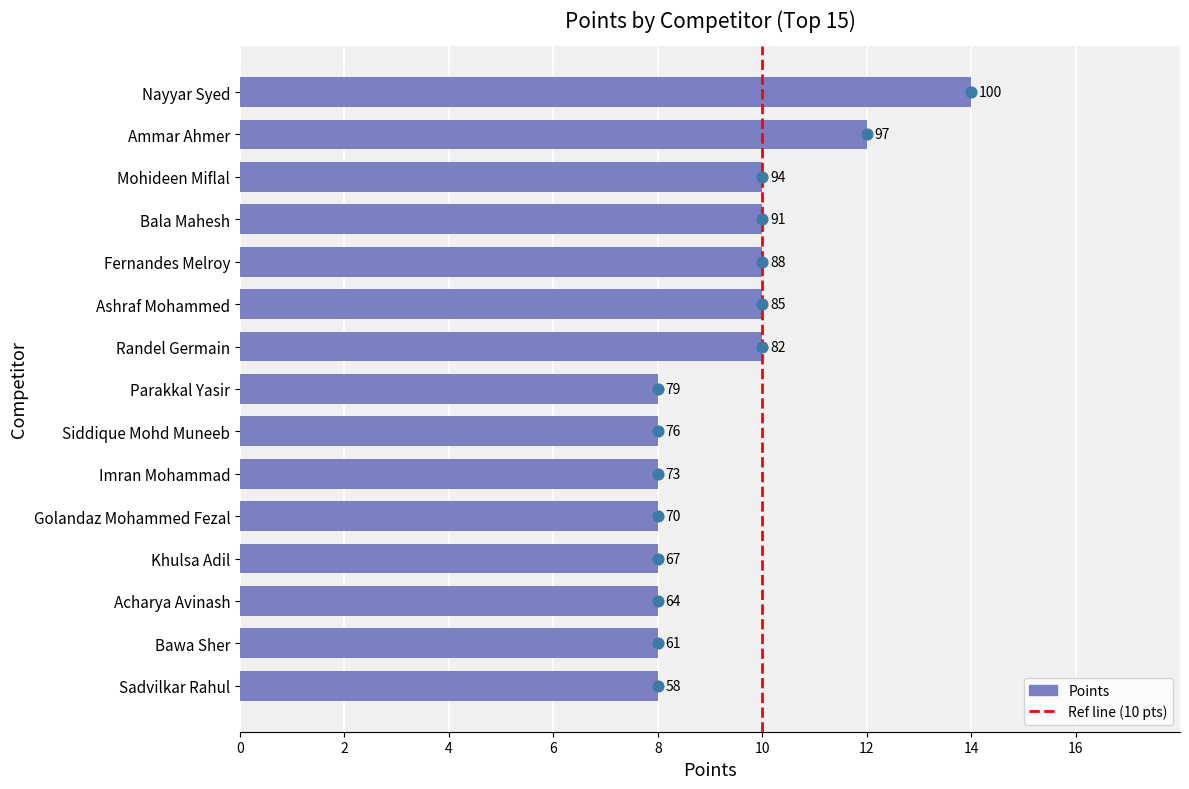

Which series has the widest spread of Y values?

Dot marker